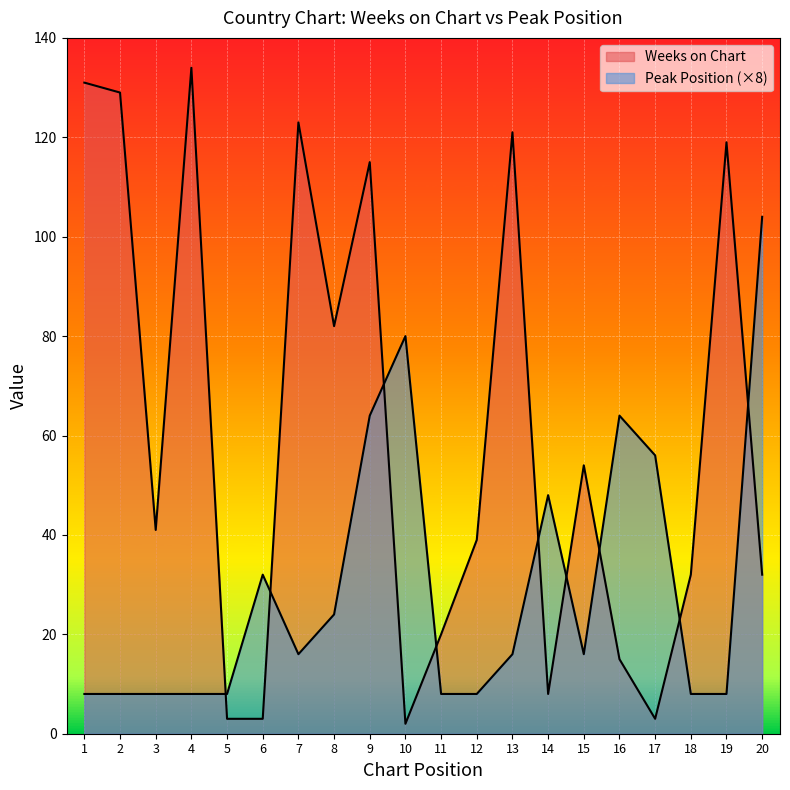

How many lines are shown in the chart?

2